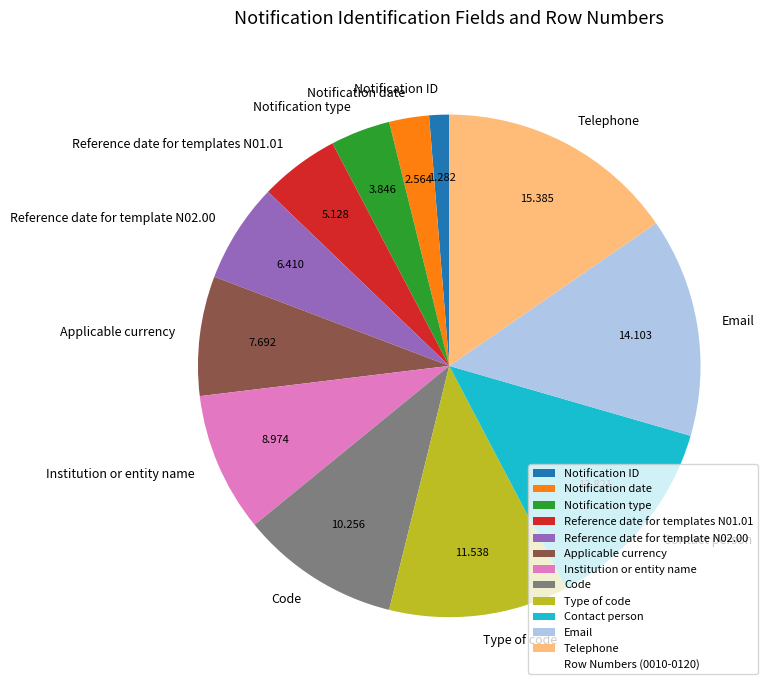

Which category has the biggest portion of the pie?

Telephone